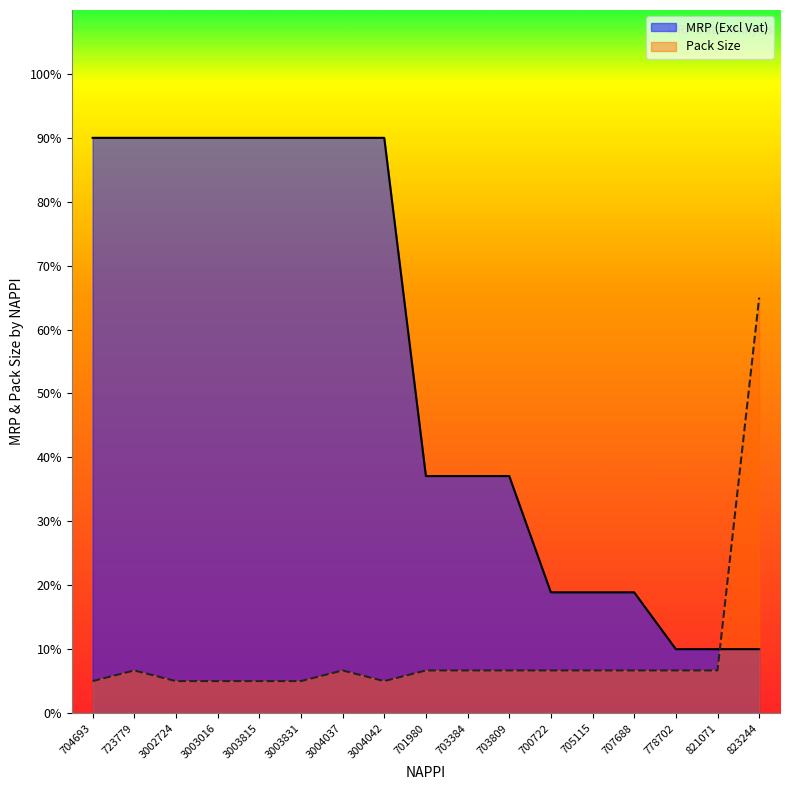

Is it true that Pack Size equals 2.0 at 3004042?

False